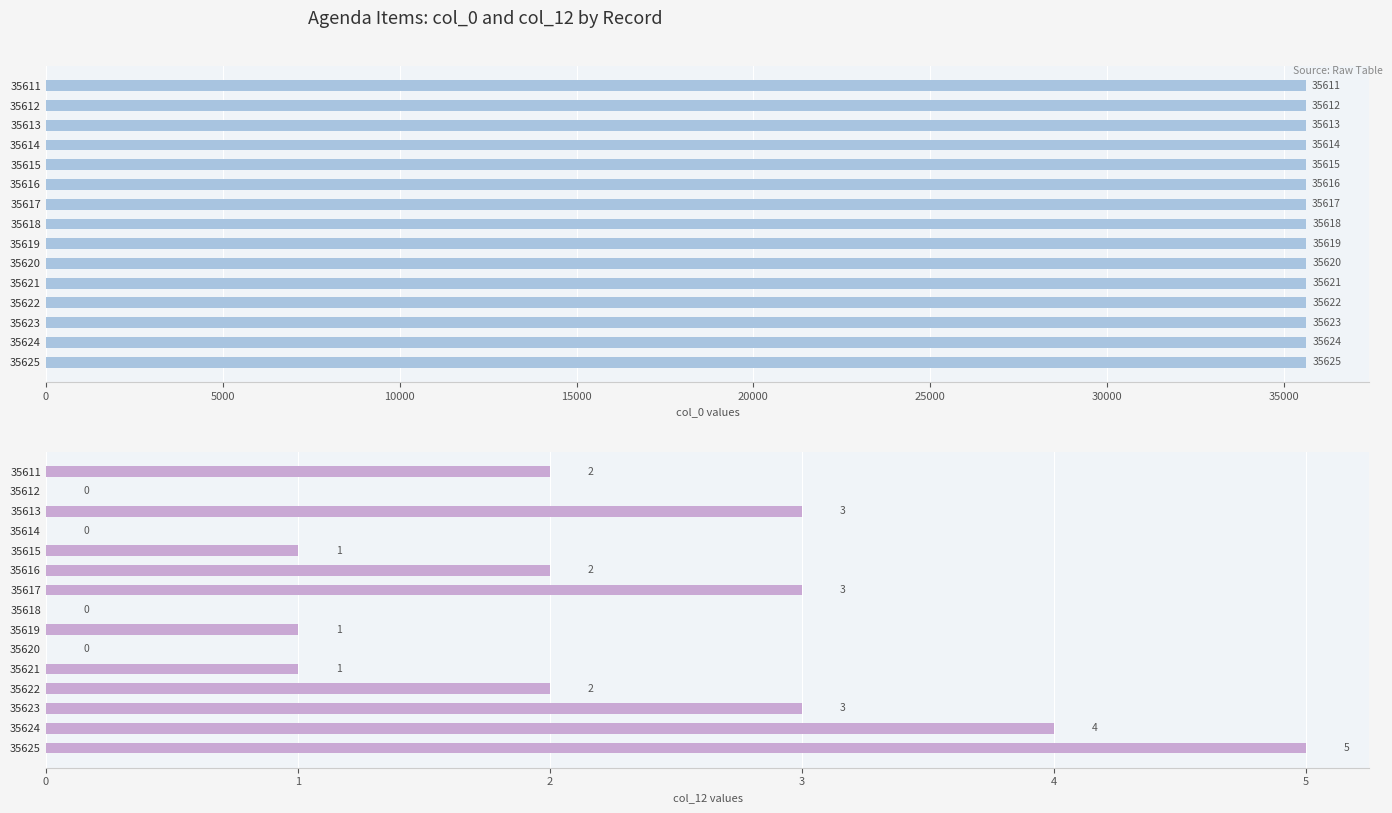

How many data points in col_12 are less than 2?

7